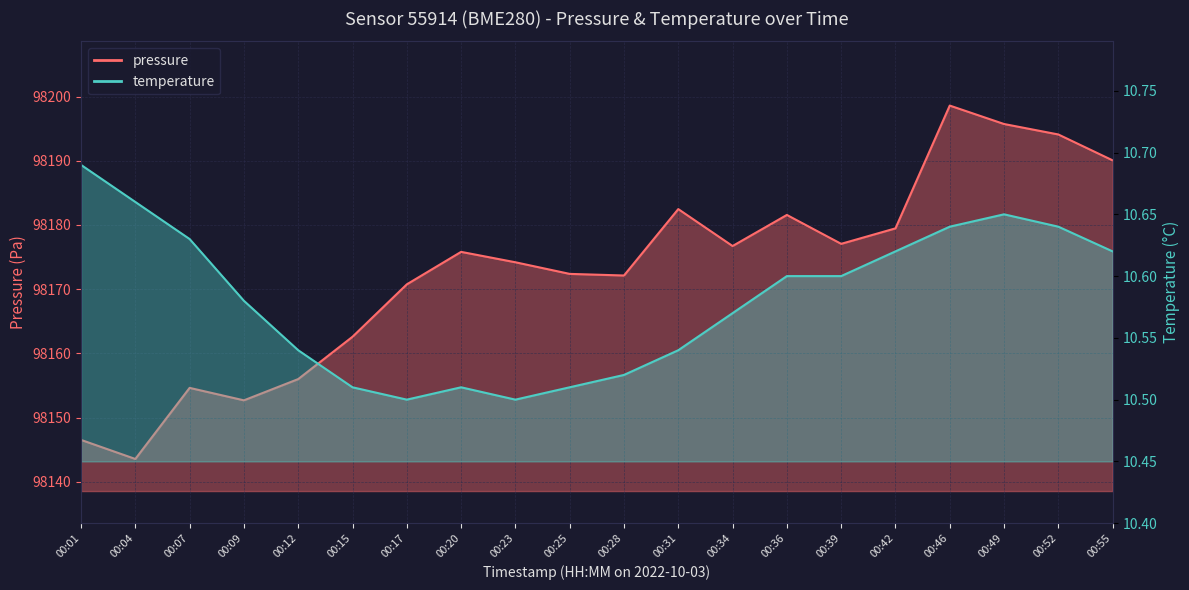

Reading left to right, list all the values displayed in this chart.

pressure: 00:01=98146.5	00:04=98143.6	00:07=98154.6	00:09=98152.7	00:12=98156.0	00:15=98162.6	00:17=98170.8	00:20=98175.8	00:23=98174.2	00:25=98172.4	00:28=98172.1	00:31=98182.5	00:34=98176.7	00:36=98181.6	00:39=98177.1	00:42=98179.5	00:46=98198.6	00:49=98195.7	00:52=98194.1	00:55=98190.1
temperature: 00:01=10.7	00:04=10.7	00:07=10.6	00:09=10.6	00:12=10.5	00:15=10.5	00:17=10.5	00:20=10.5	00:23=10.5	00:25=10.5	00:28=10.5	00:31=10.5	00:34=10.6	00:36=10.6	00:39=10.6	00:42=10.6	00:46=10.6	00:49=10.7	00:52=10.6	00:55=10.6